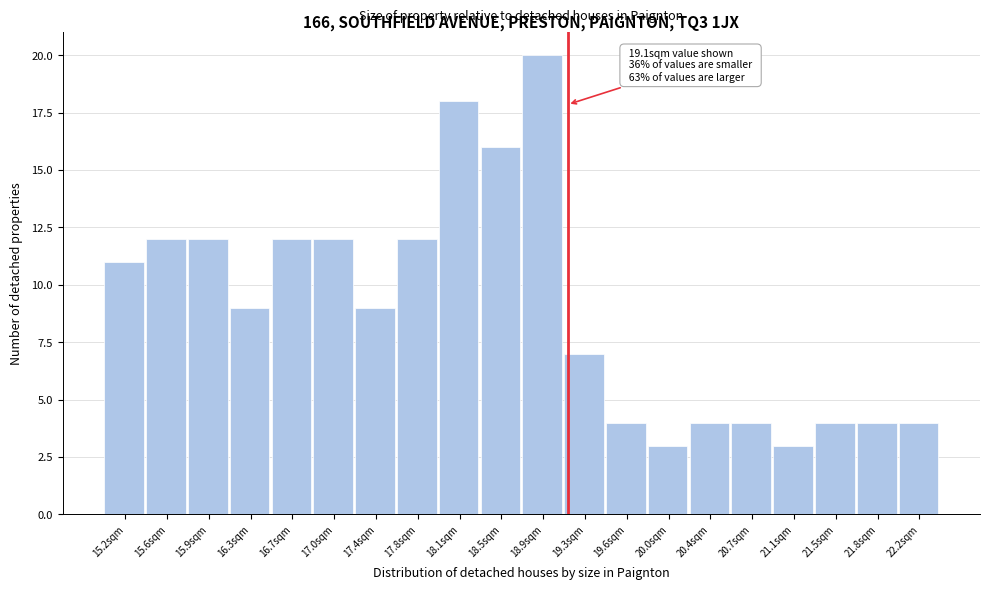

Over which range of the x-axis is the bar tallest?

18.70 to 19.07